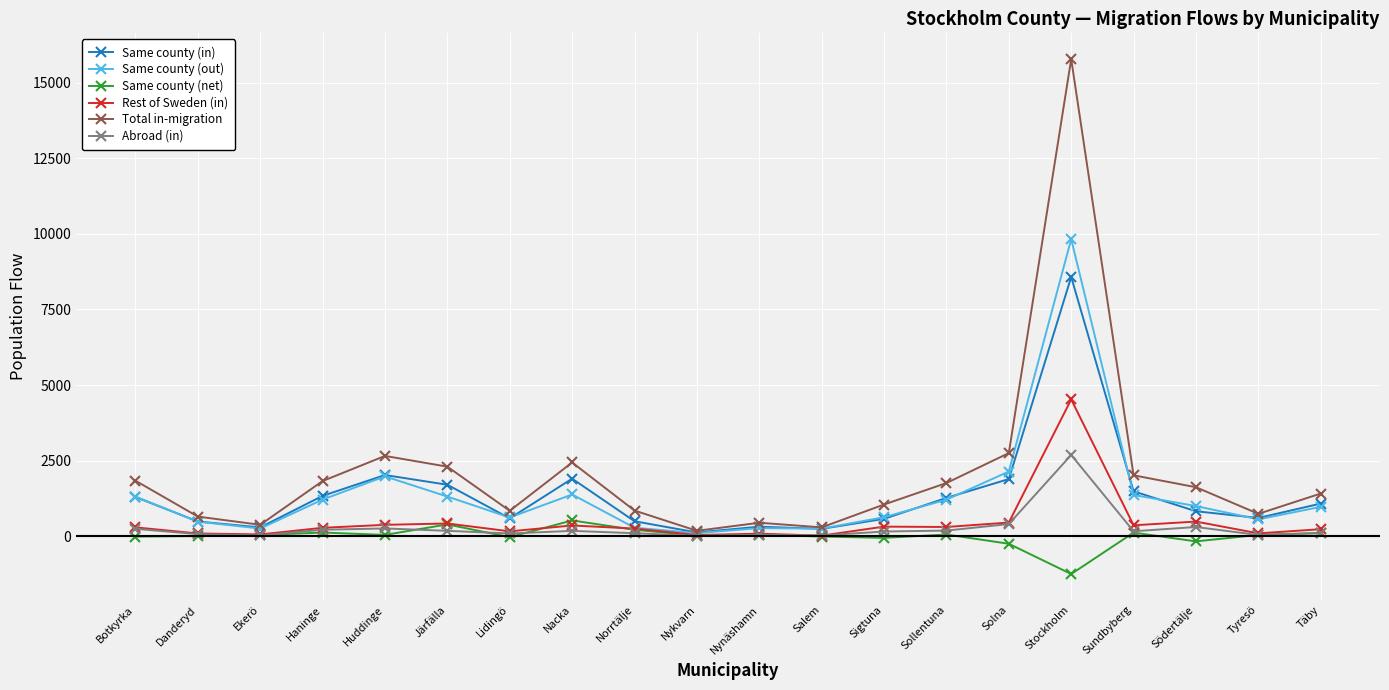

How many values in the Abroad (in) series are below 164?

10